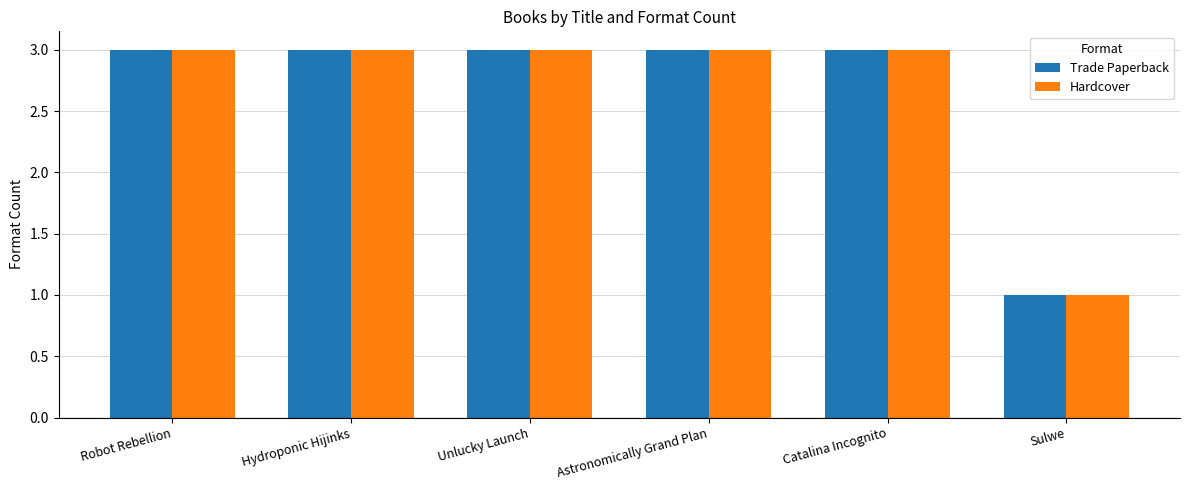

Does the chart contain stacked bars?

No